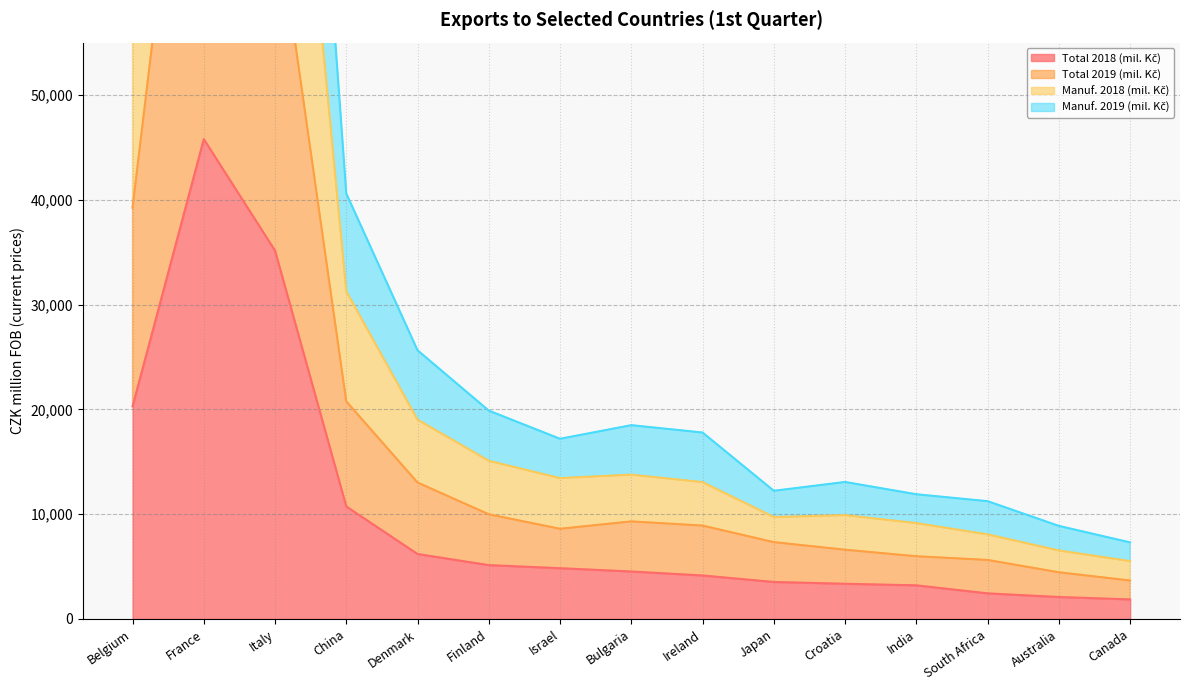

Is it true that Manuf. 2019 (mil. Kč) equals 33223 at Italy?

False